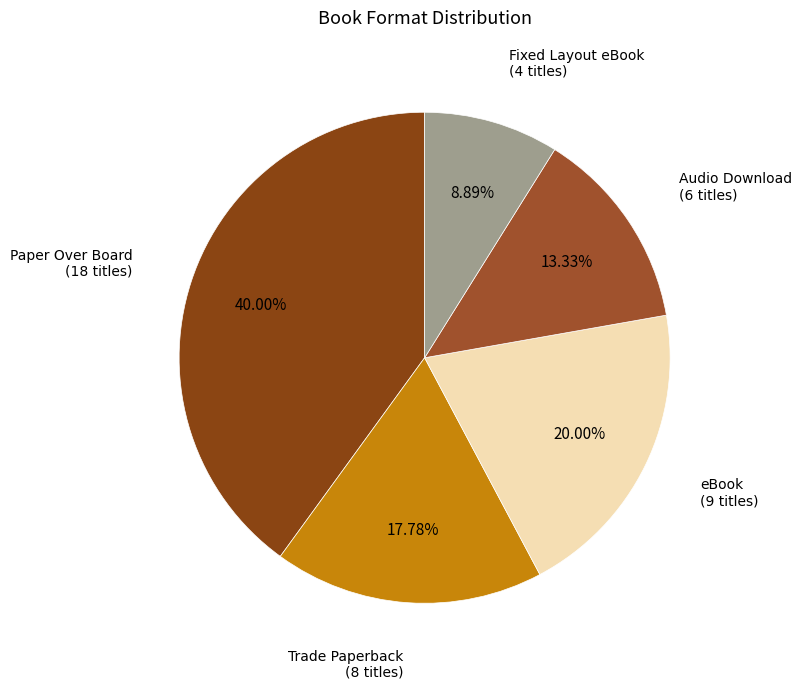

To the nearest percent, what is the difference between the largest and smallest slice percentages?

31%